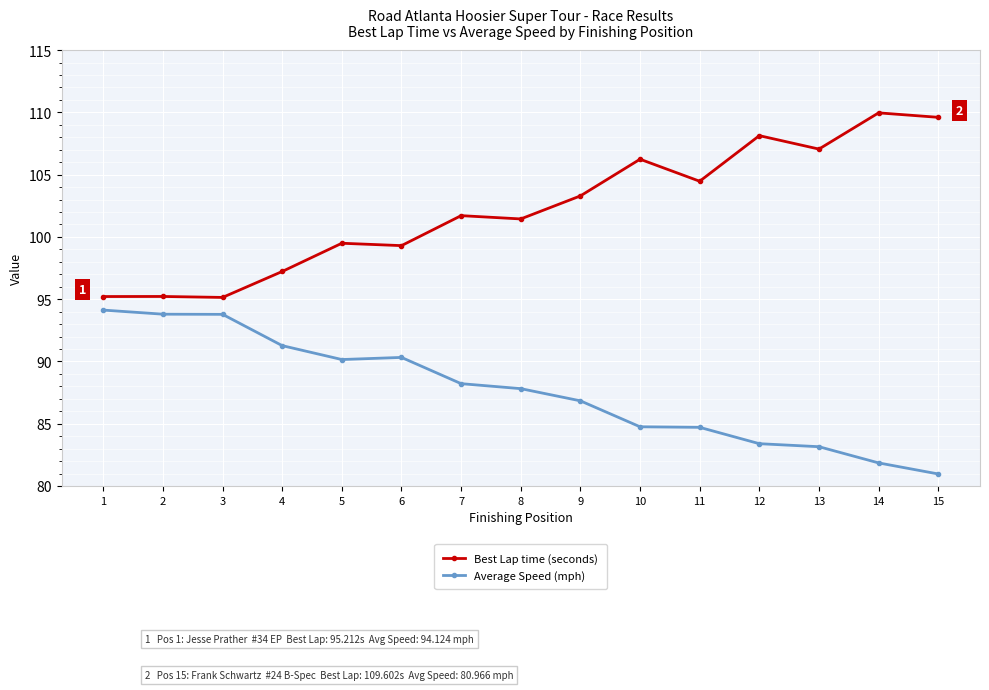

How many data points does each series have?

15